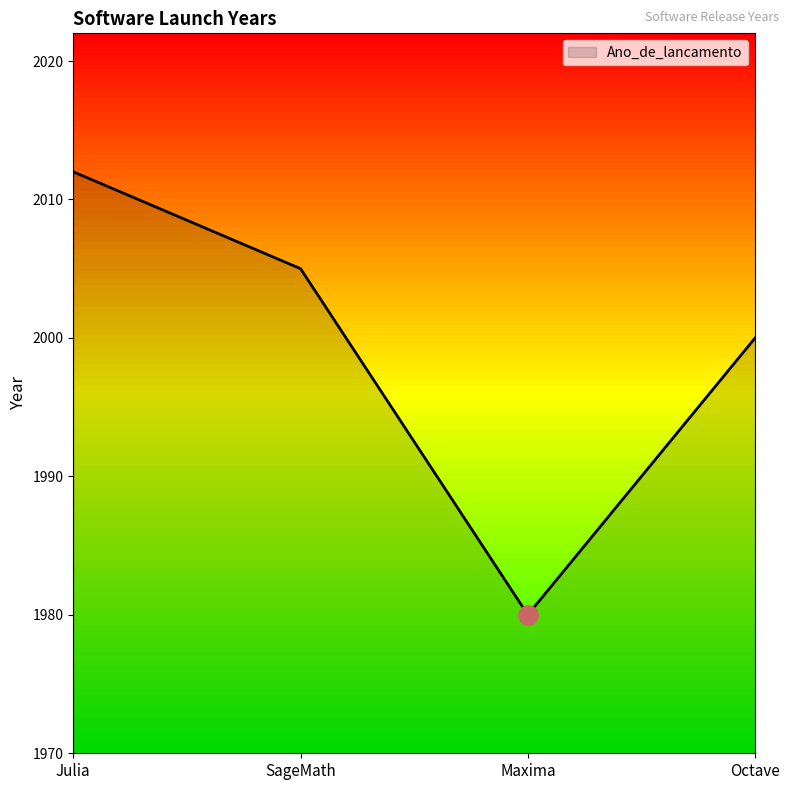

Where is the data nearest to the value 1996?

Octave